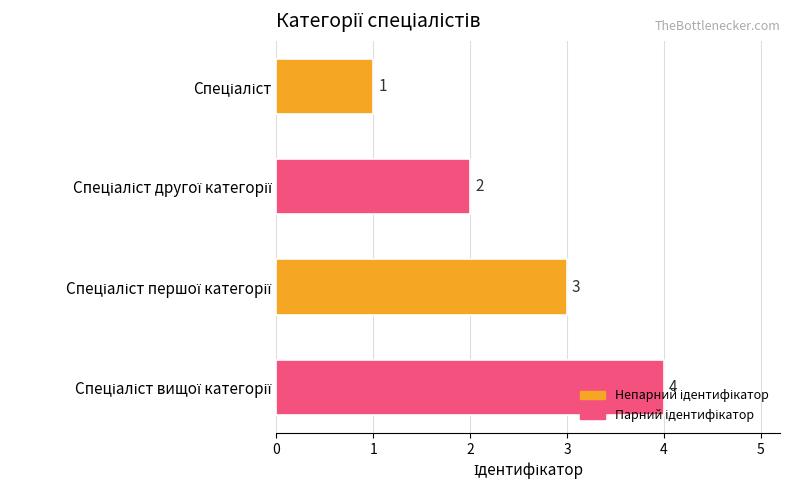

Count the values in the range 2 to 4.

3